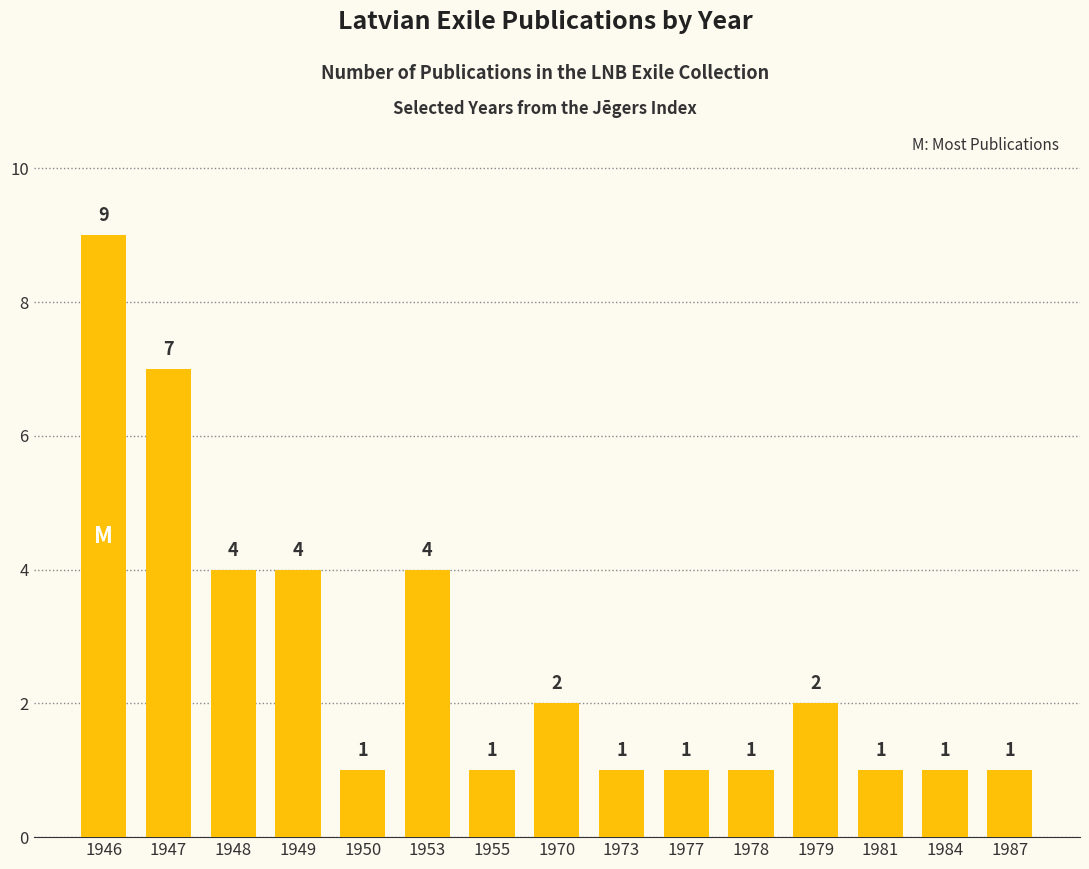

What is the value of the 7th bar from the left?

1